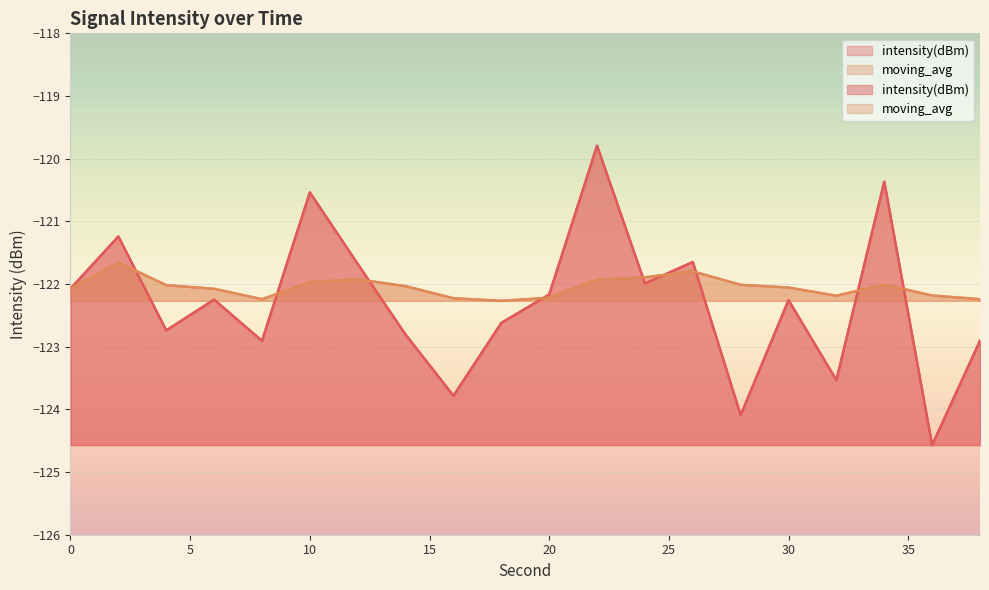

Between 2 and 4, which is larger?

2